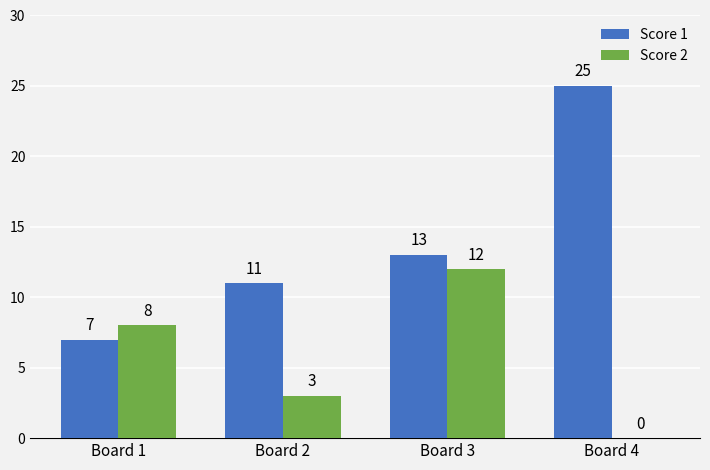

What is the sum of the Score 2 values at Board 4 and Board 1?

8